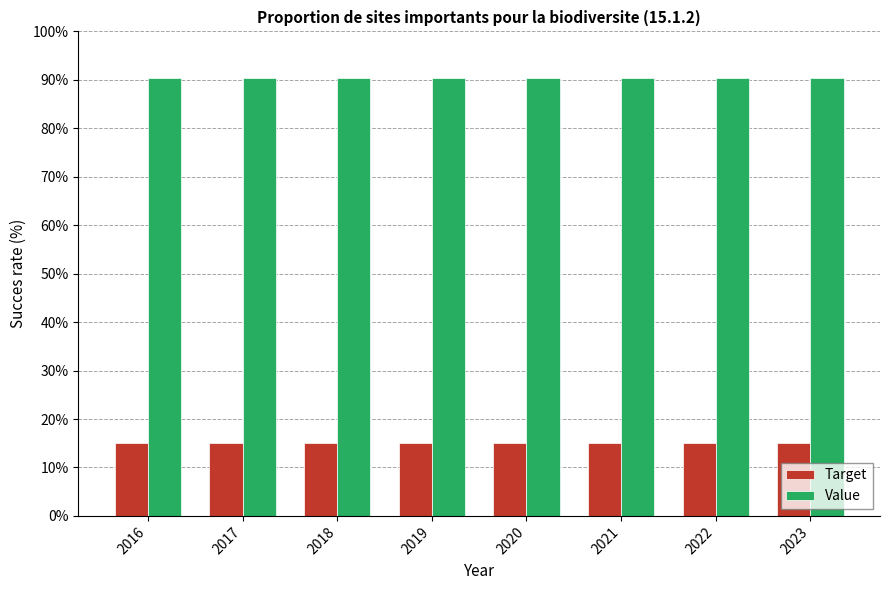

Rank the series by their average value, from highest to lowest.

Value, Target